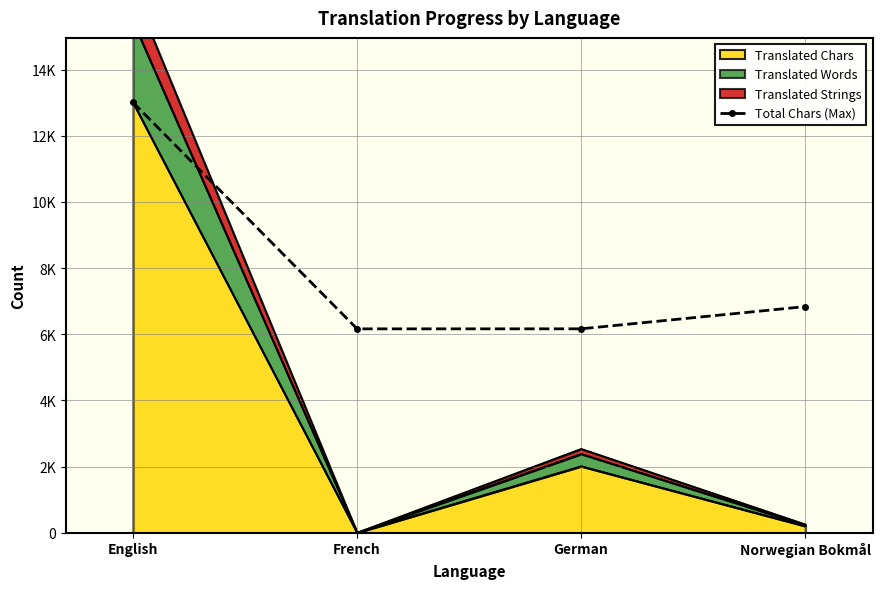

What is the sum of all values?

32166